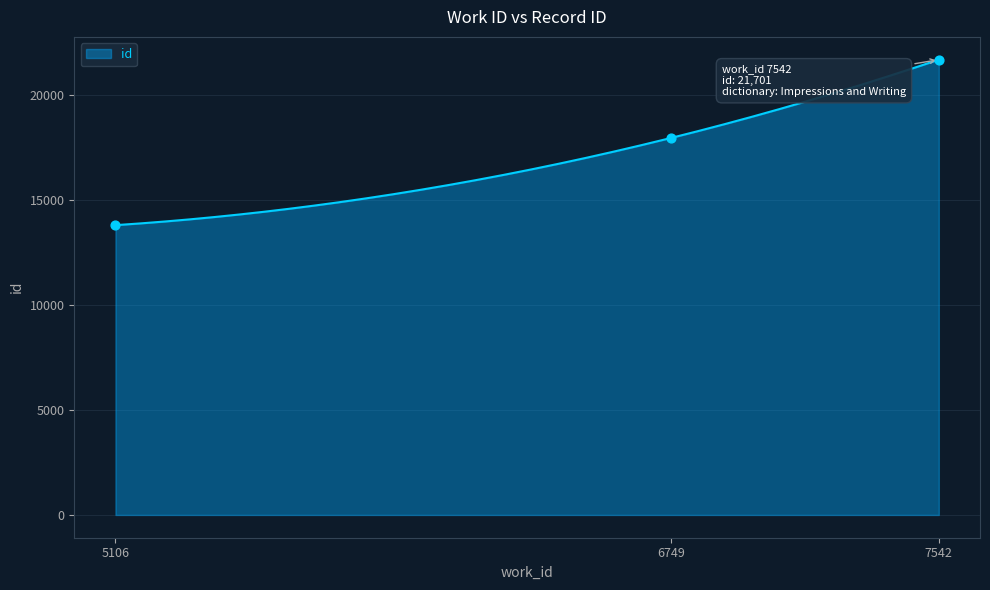

What is the ratio of the value at 5106 to the value at 5106?

1.0